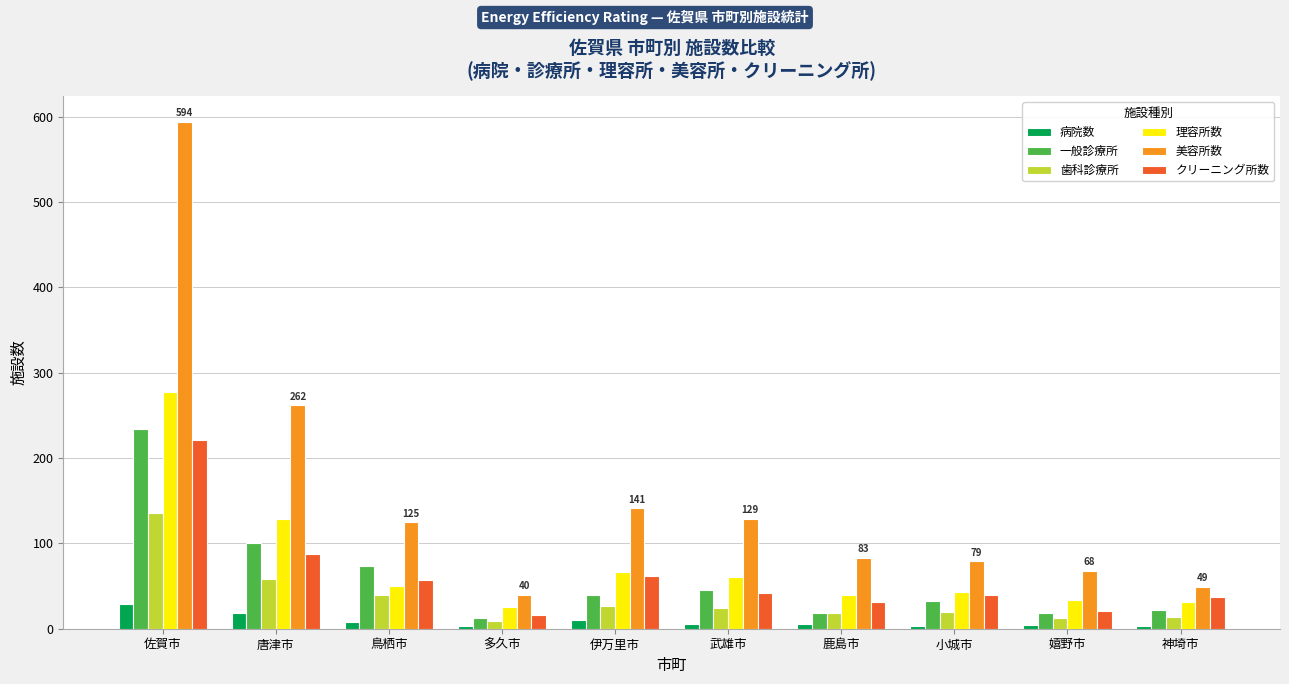

What are all the series names shown in the legend?

病院数, 一般診療所, 歯科診療所, 理容所数, 美容所数, クリーニング所数